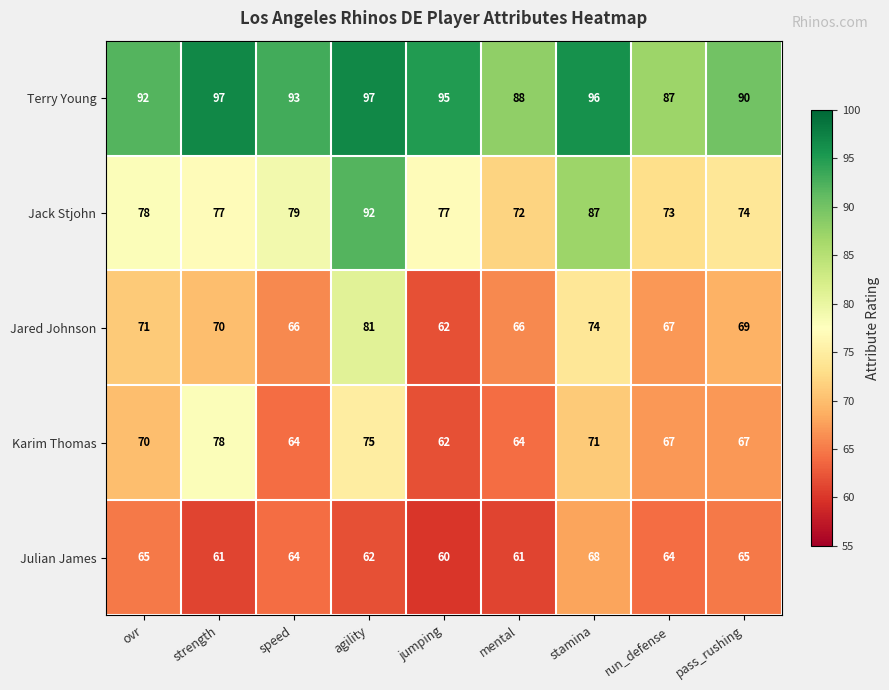

At which category is the sum across all series the highest?

agility